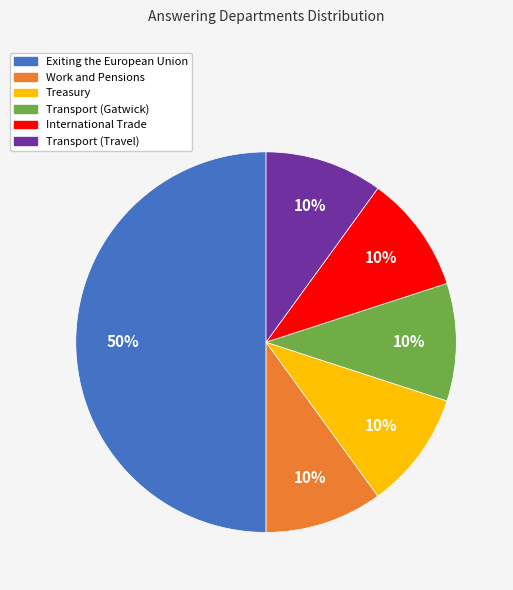

To the nearest percent, what percentage of the pie is Transport (Travel)?

10%